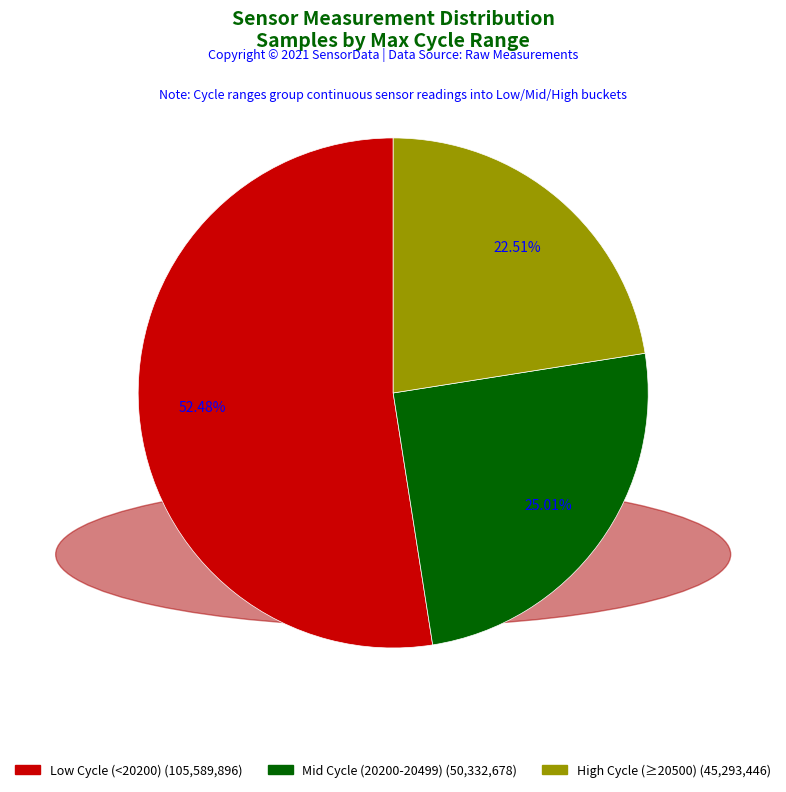

Is there any slice that represents more than half of the pie?

Yes